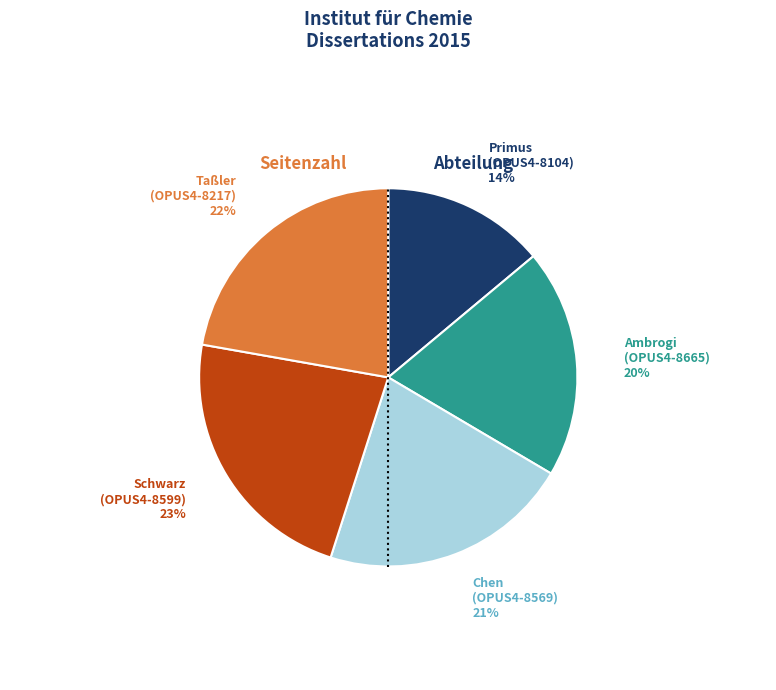

To the nearest percent, what is the difference between the largest and smallest slice percentages?

9%